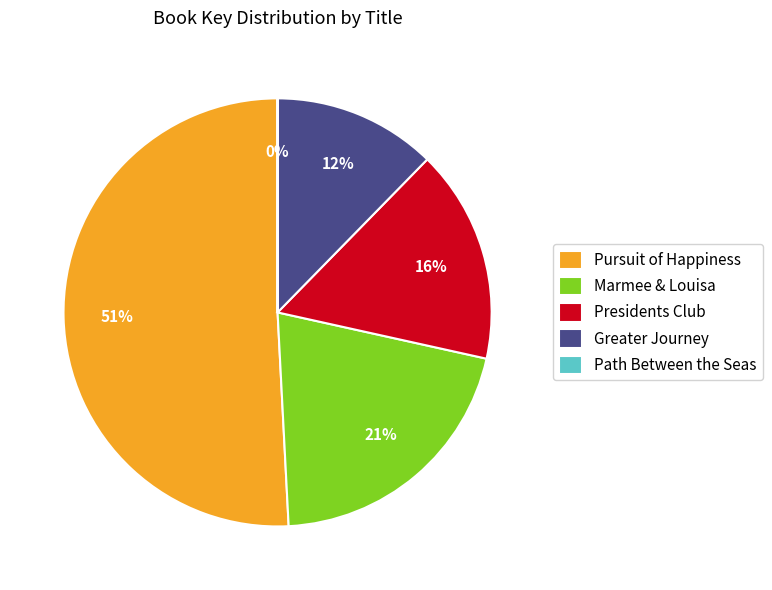

The Marmee & Louisa slice represents 32% of the pie. True or false?

False